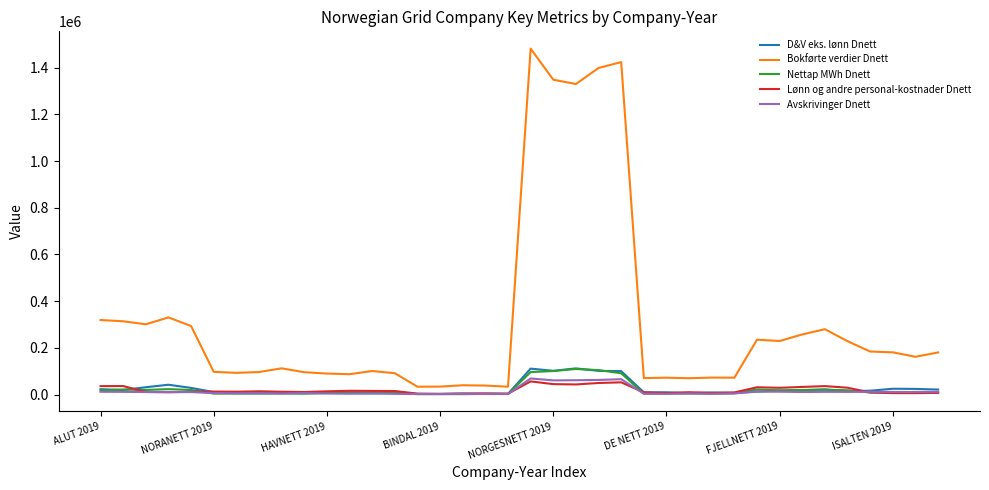

Which series has the largest total across all categories?

Bokførte verdier Dnett